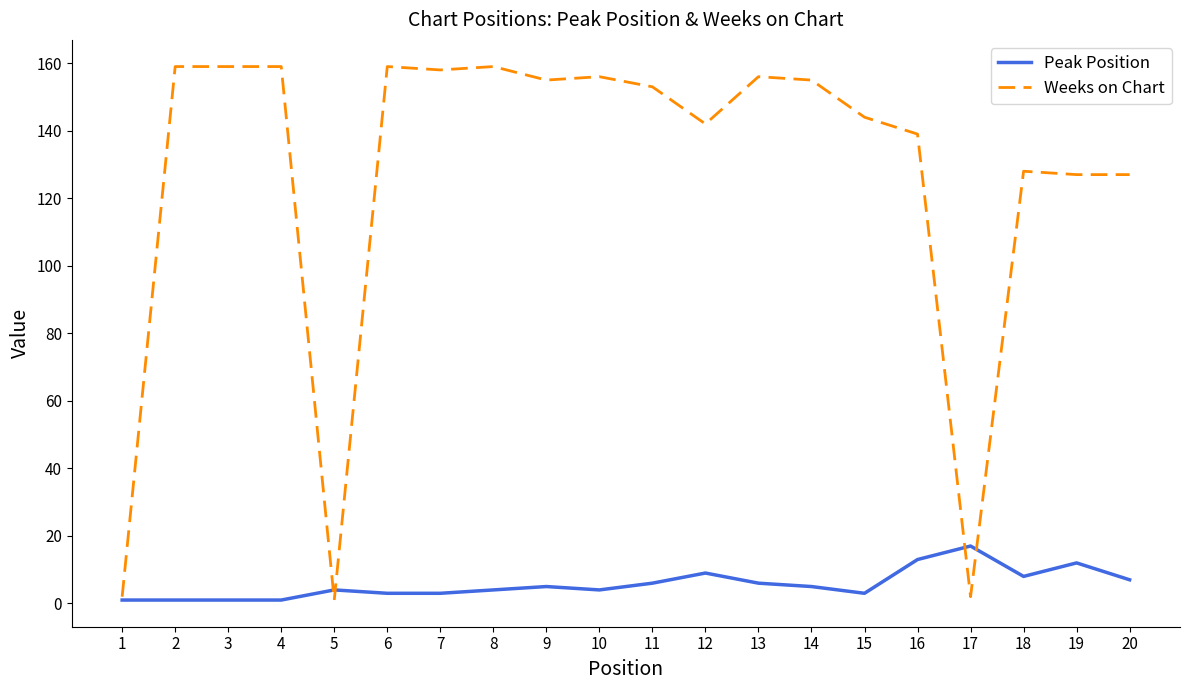

Which series has the largest range (max minus min)?

Weeks on Chart